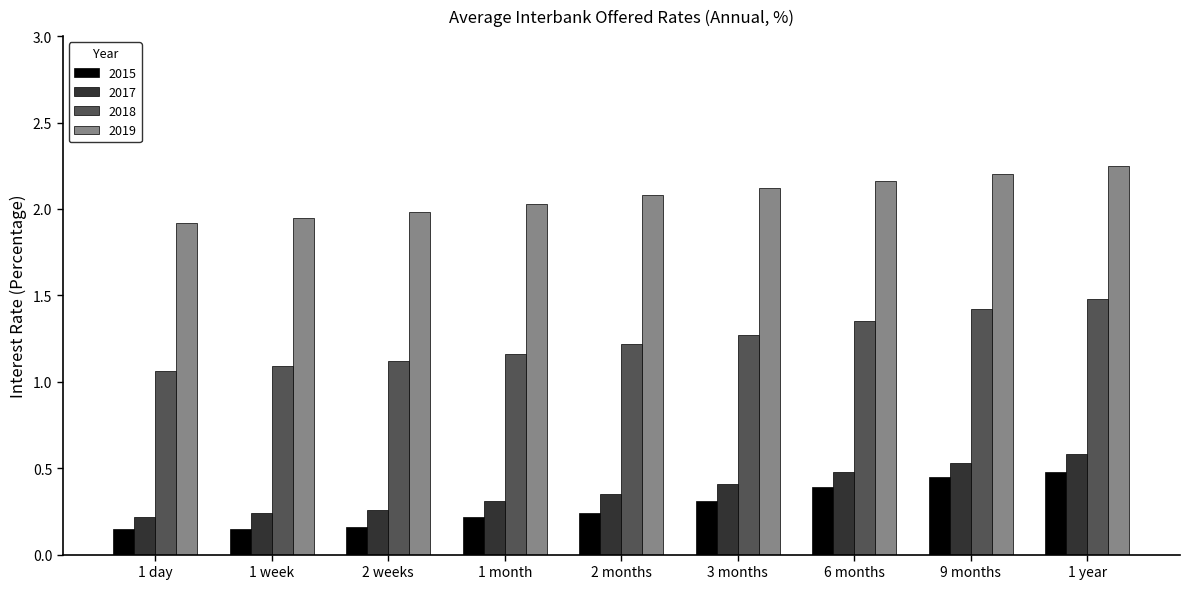

Is it true that 2019 equals 1.0 at 1 month?

False